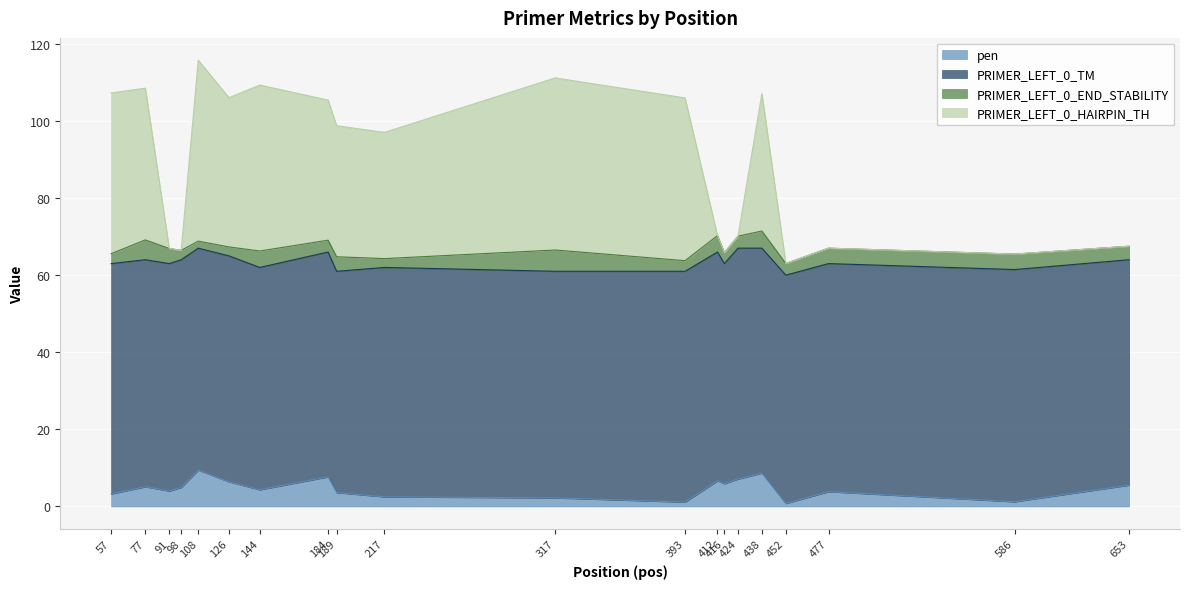

True or false: pen and PRIMER_LEFT_0_HAIRPIN_TH cross at least once.

False